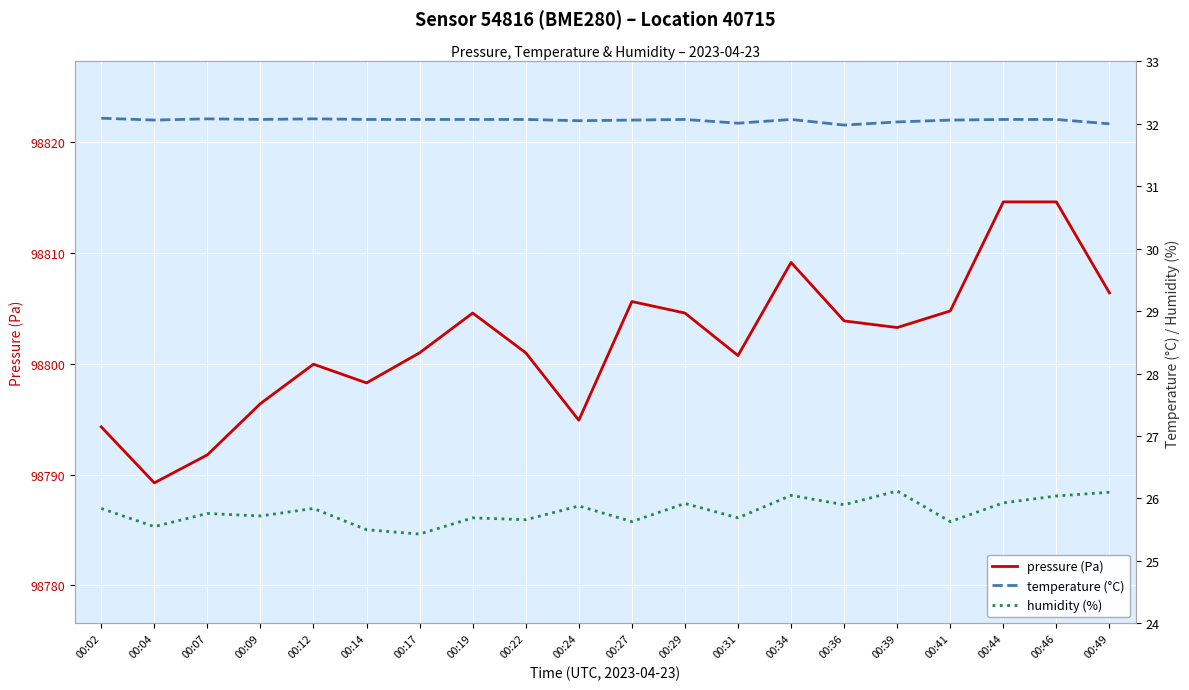

True or false: pressure (Pa) and temperature (°C) cross at least once.

False